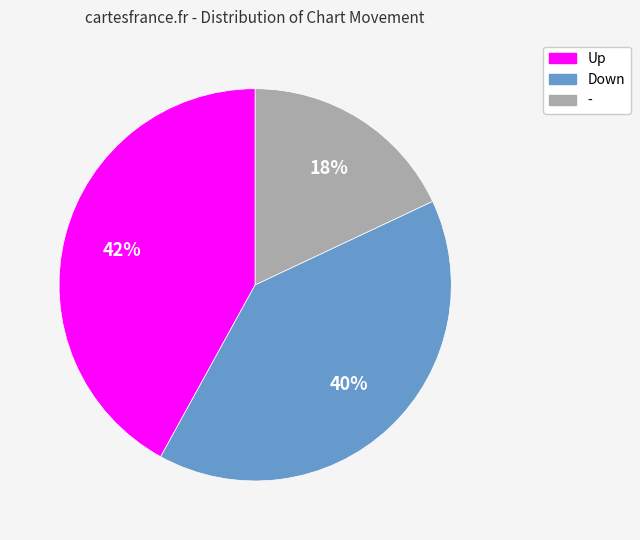

How many segments does this pie chart have?

3